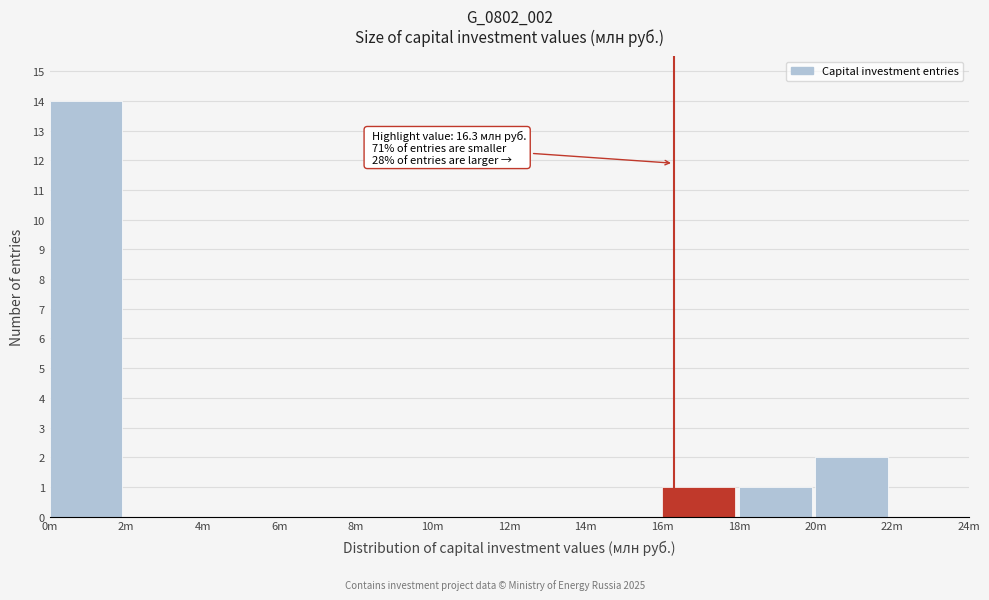

Reading left to right, extract all data points from this chart.

0m=14	2m=0	4m=0	6m=0	8m=0	10m=0	12m=0	14m=0	16m=1	18m=1	20m=2	22m=0